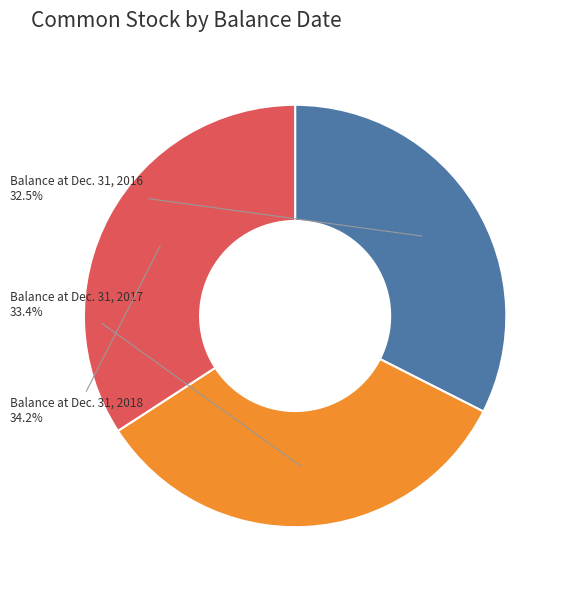

What is the total percentage of Balance at Dec. 31, 2018 and Balance at Dec. 31, 2016?

66.6%